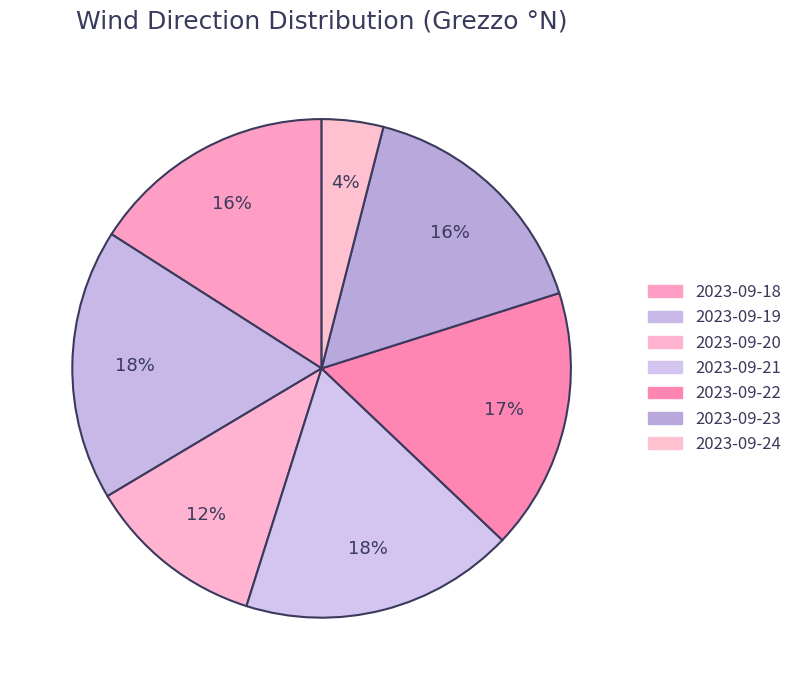

To the nearest percent, what is the combined percentage of 2023-09-22 and 2023-09-19?

35%